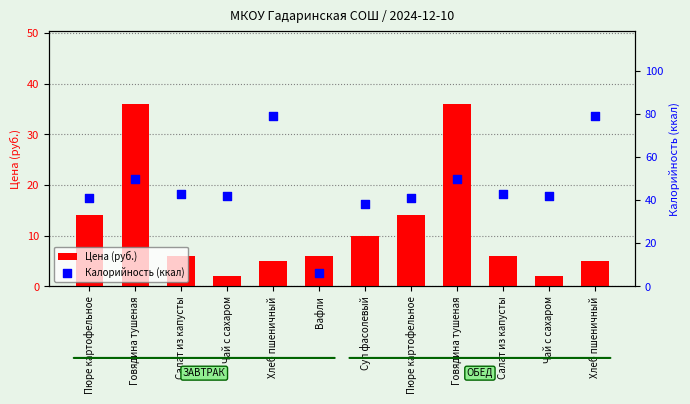

Which series has the widest spread of Y values?

Калорийность (ккал)